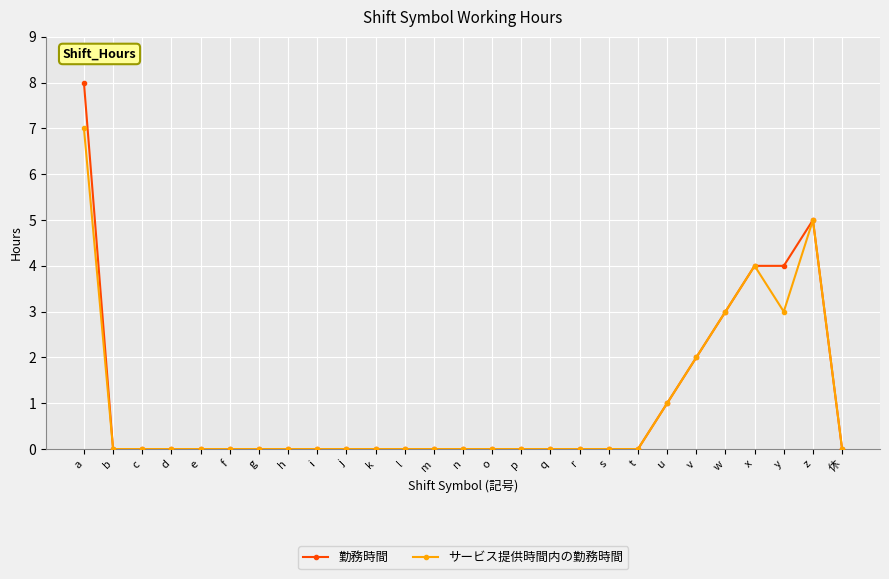

Which series has the widest spread of values?

勤務時間